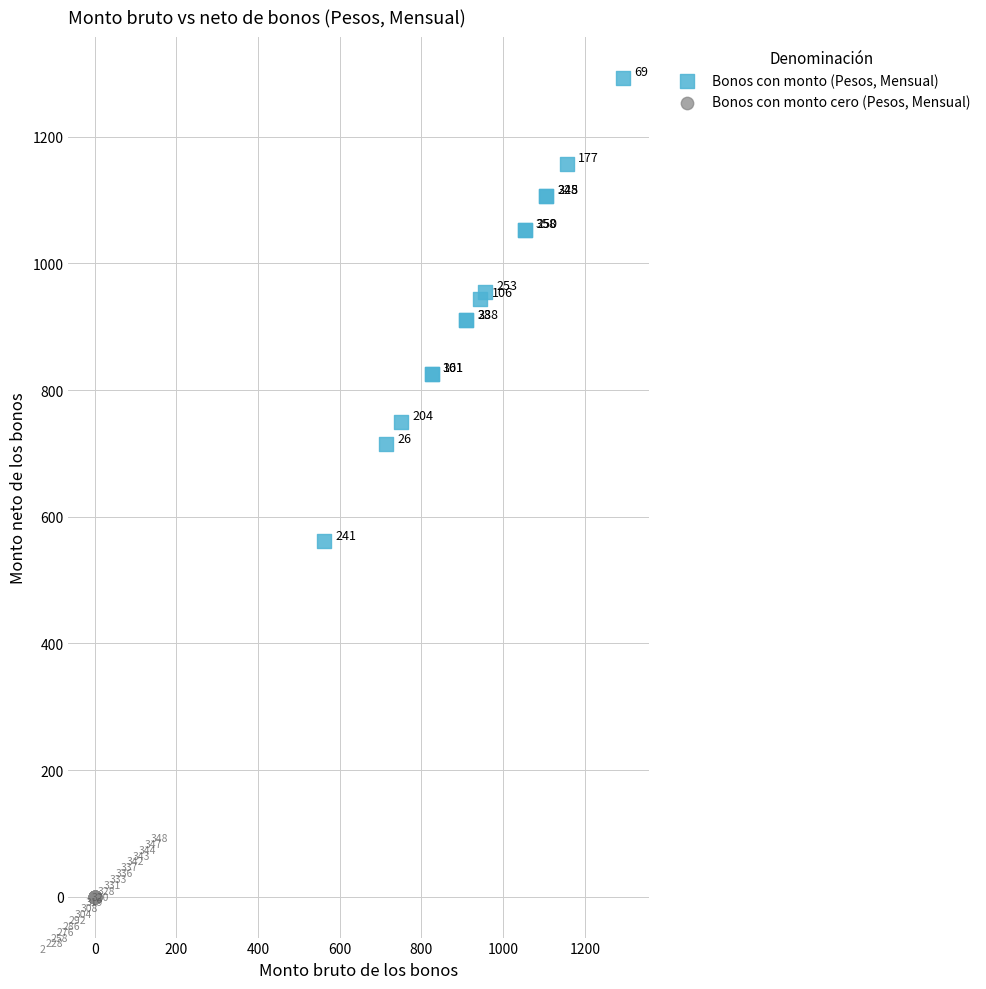

Which series reaches the maximum Y coordinate?

Bonos con monto (Pesos, Mensual)